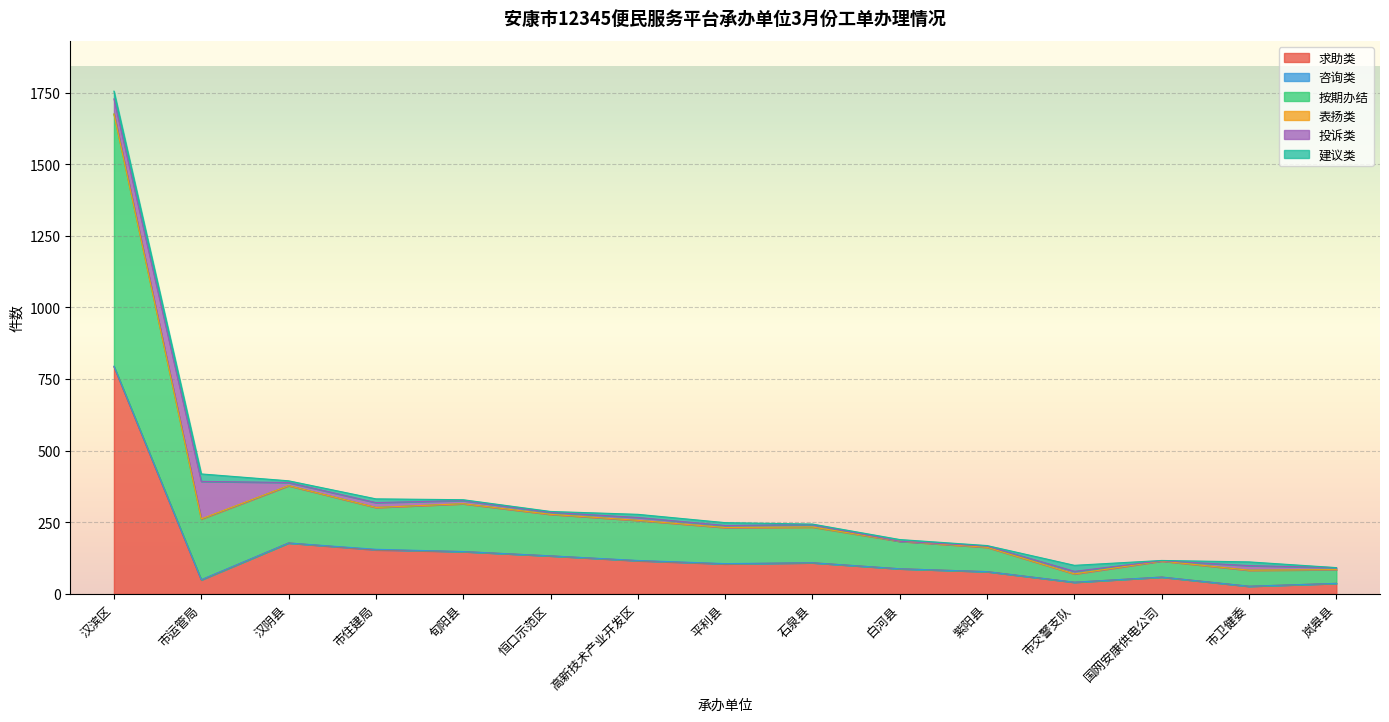

Is it true that 投诉类 equals 0 at 白河县?

True